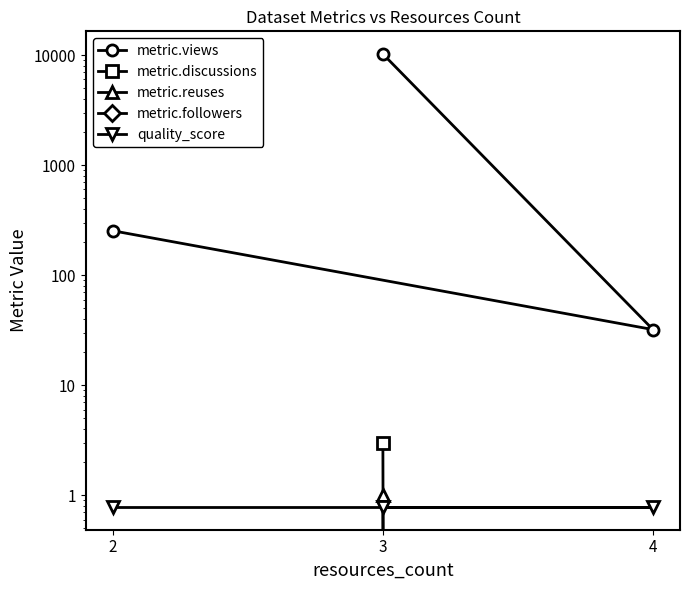

How many lines are shown in the chart?

5